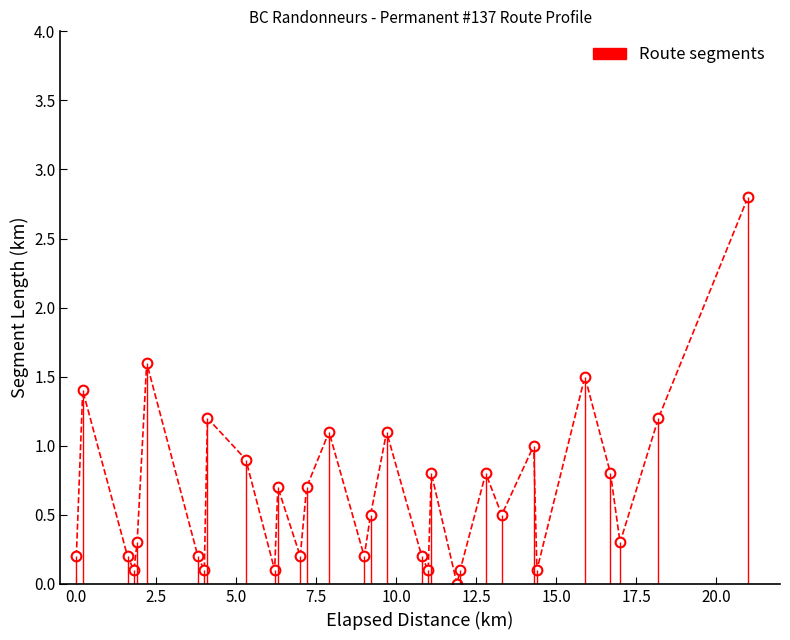

What is the maximum value shown in the chart?

2.8